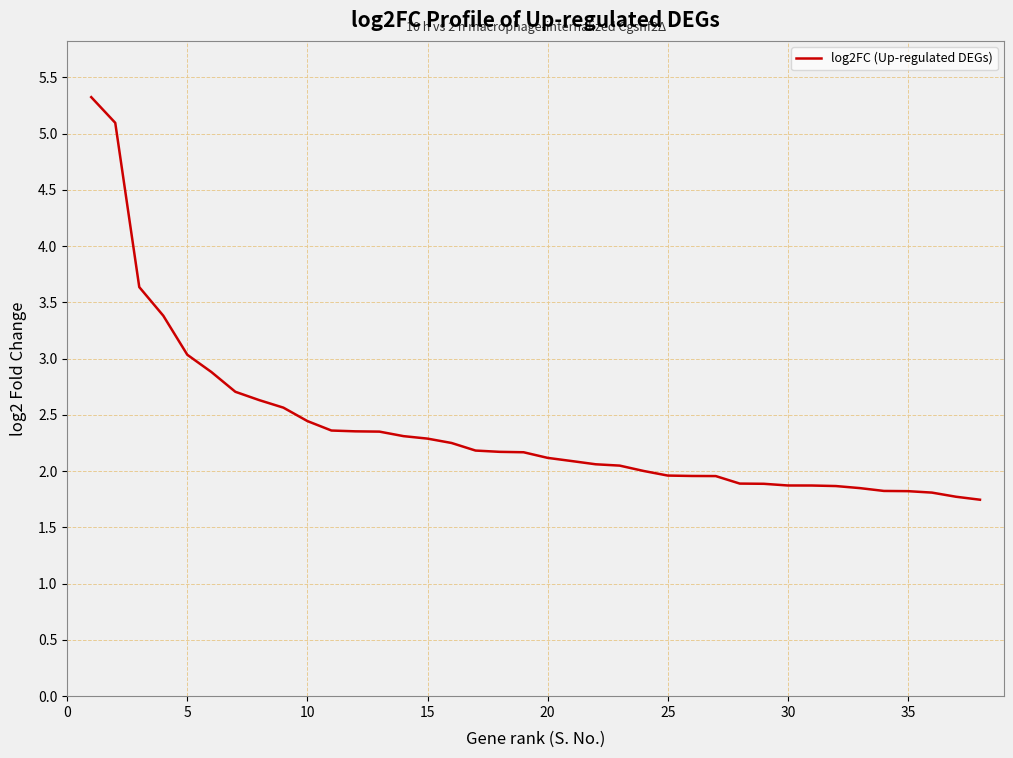

Does the chart display data point markers on the line(s)?

No